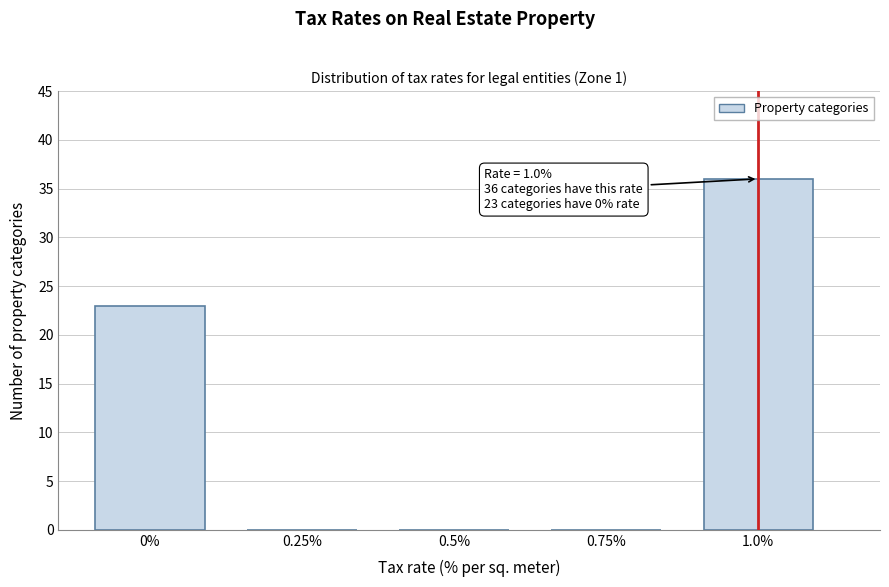

Reading left to right, extract all data points from this chart.

0%=23	0.25%=0	0.5%=0	0.75%=0	1.0%=36